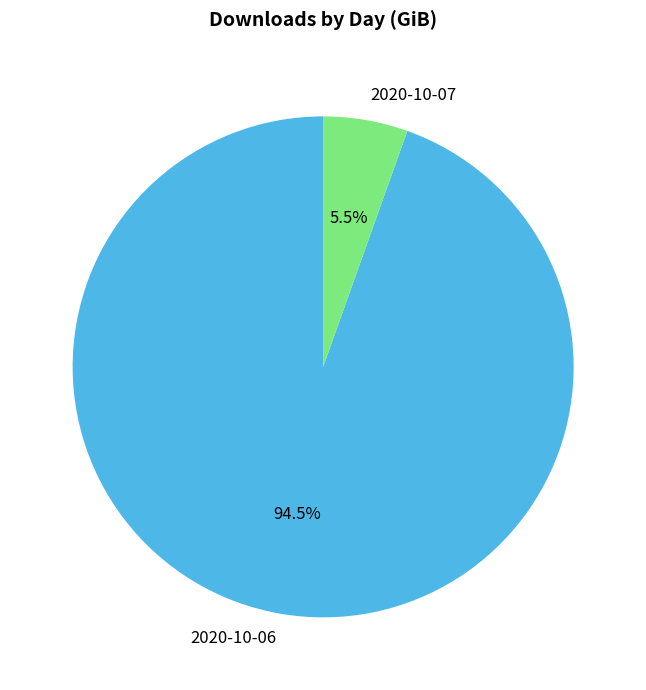

Combined, do 2020-10-07 and 2020-10-06 account for over 50%?

Yes